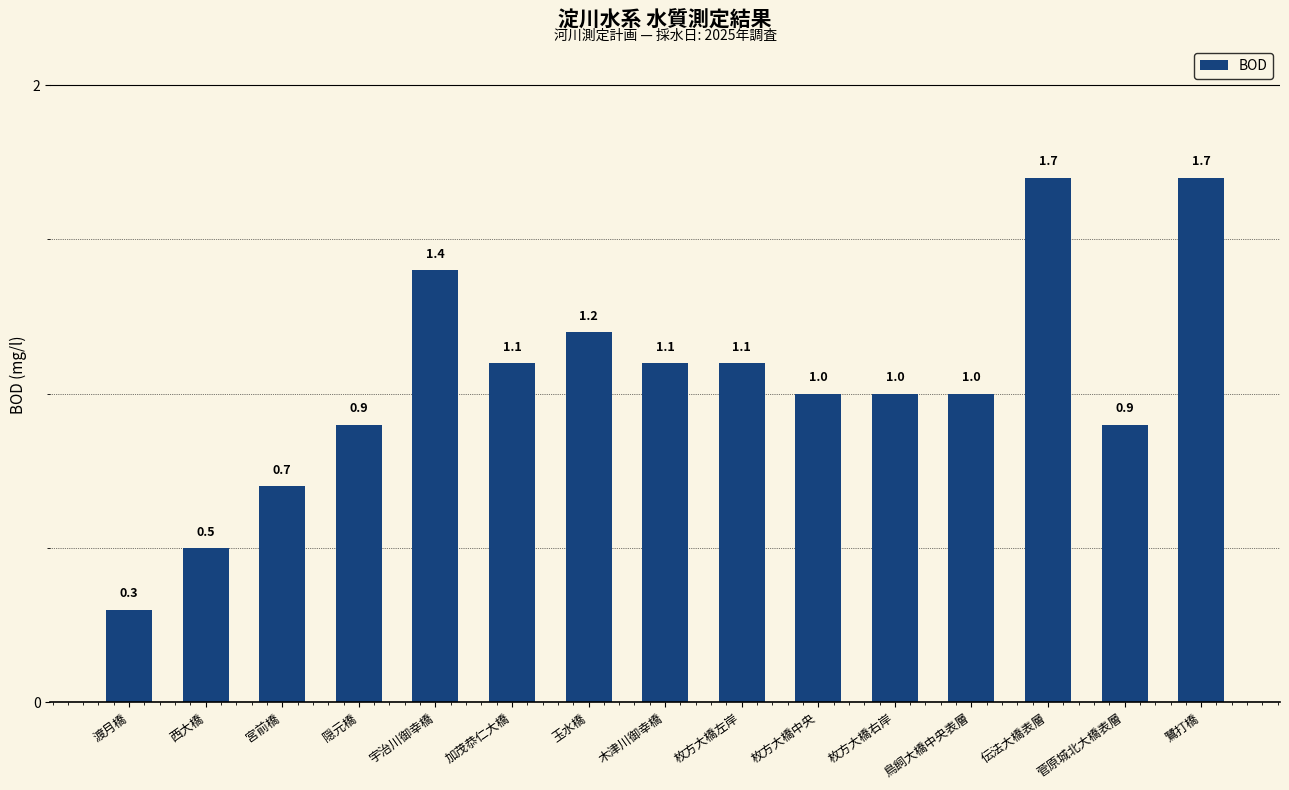

Read the value at 宇治川御幸橋.

1.4